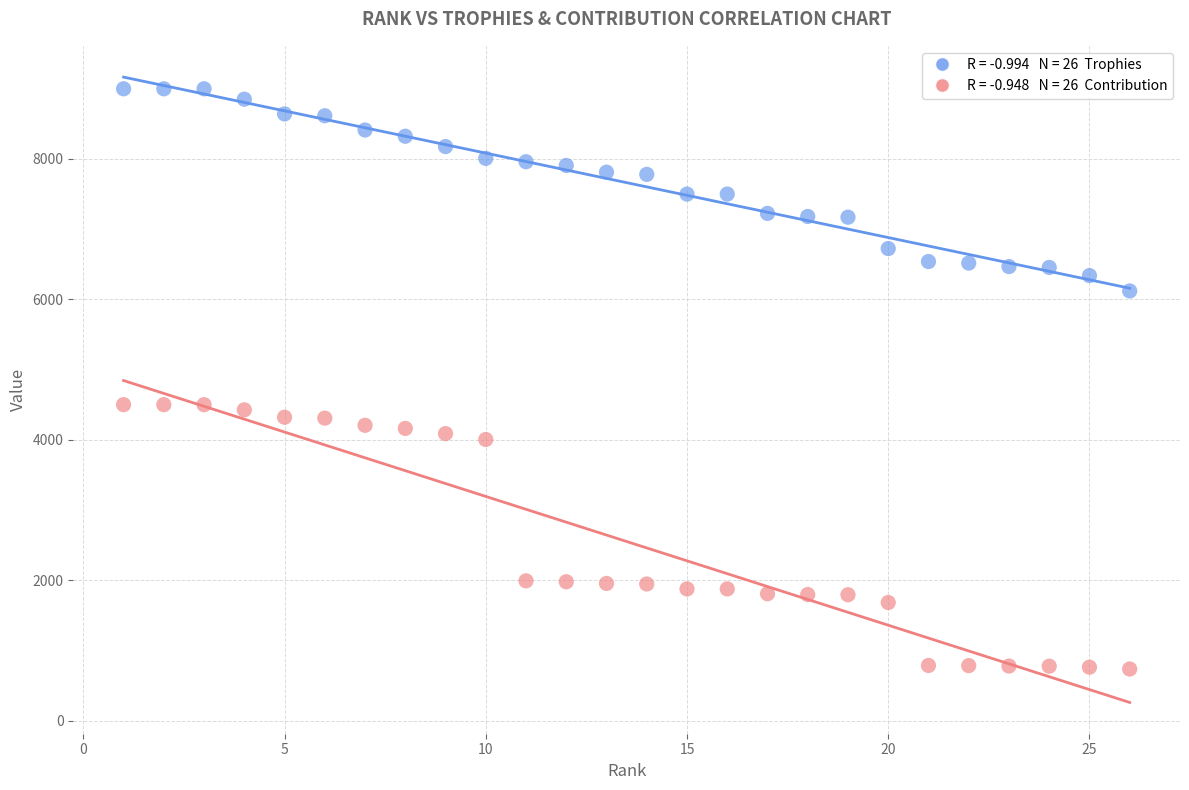

Across all data points, what is the range of Y values (max minus min)?

8266